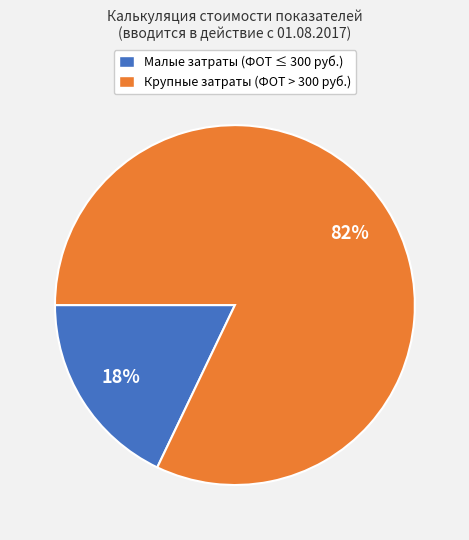

Which category has the smallest portion of the pie?

Малые затраты (ФОТ ≤ 300 руб.)